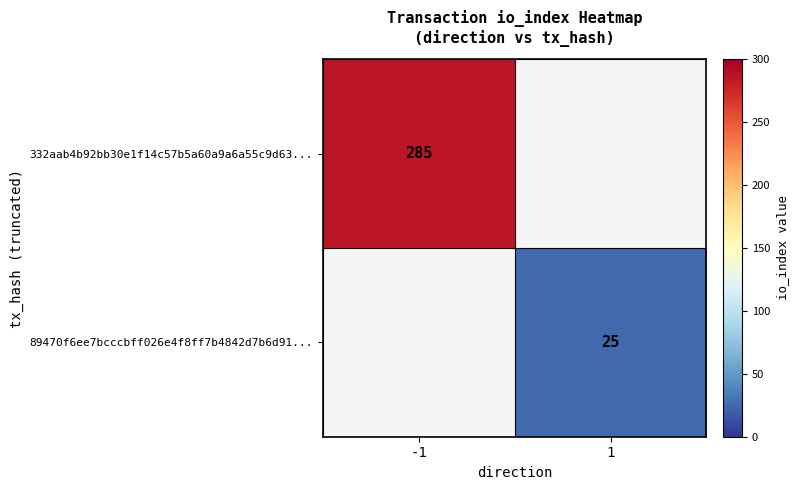

The 89470f6ee7bcccbff026e4f8ff7b4842d7b6d91... series shows 33 at 1. True or false?

False